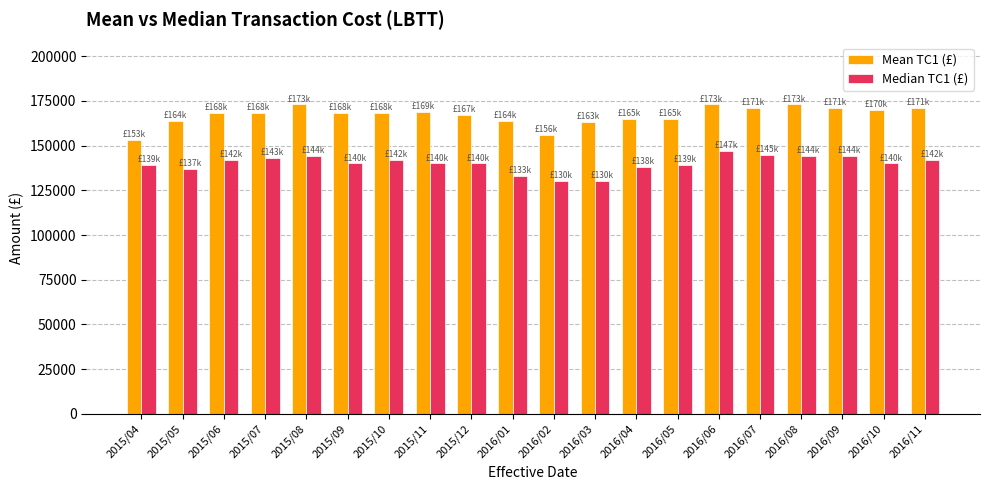

What is the difference between the highest and lowest values at 2016/08?

29000